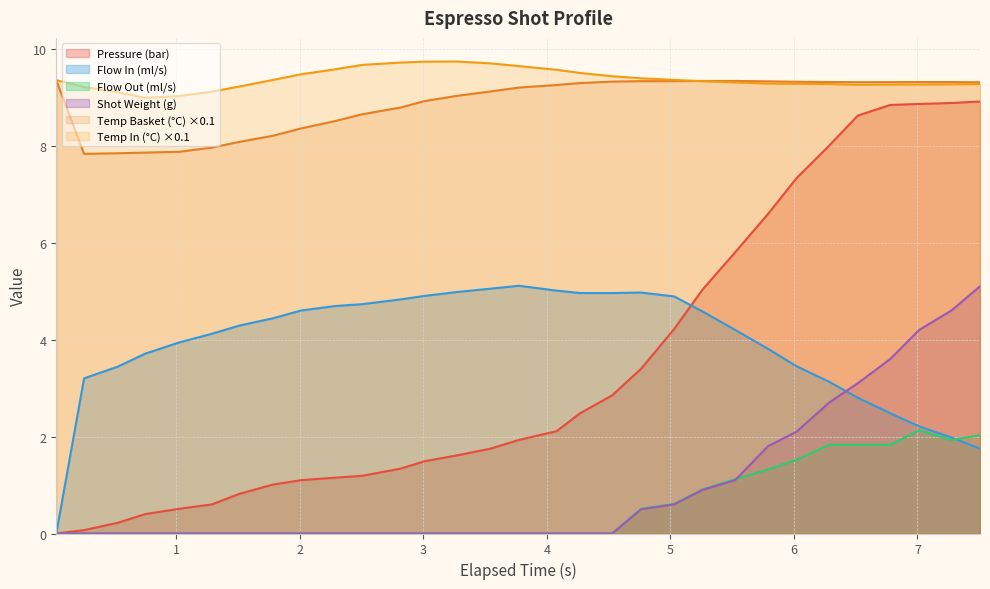

Which series has the largest total across all categories?

Temp In (°C) ×0.1